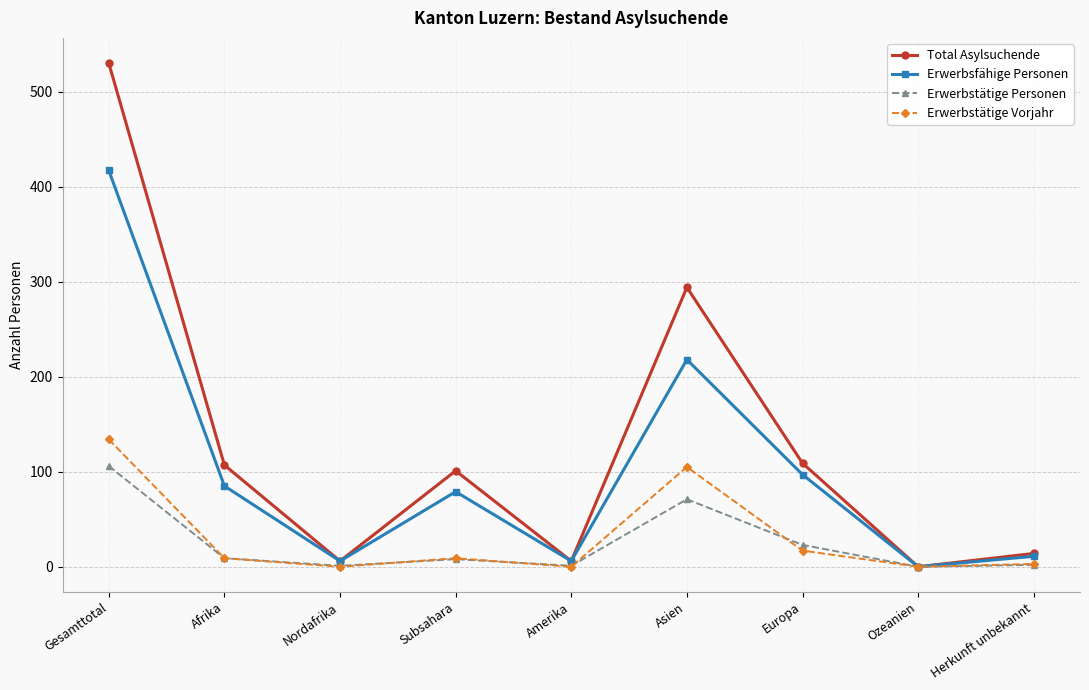

Where does the Erwerbstätige Vorjahr series first go above 9?

Gesamttotal